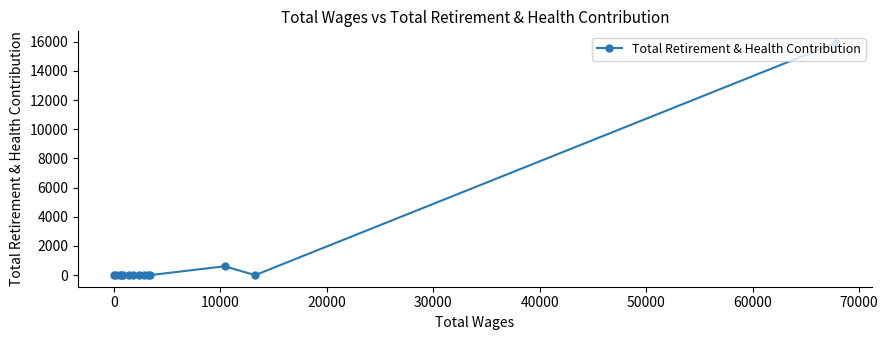

What is the maximum value shown in the chart?

15915